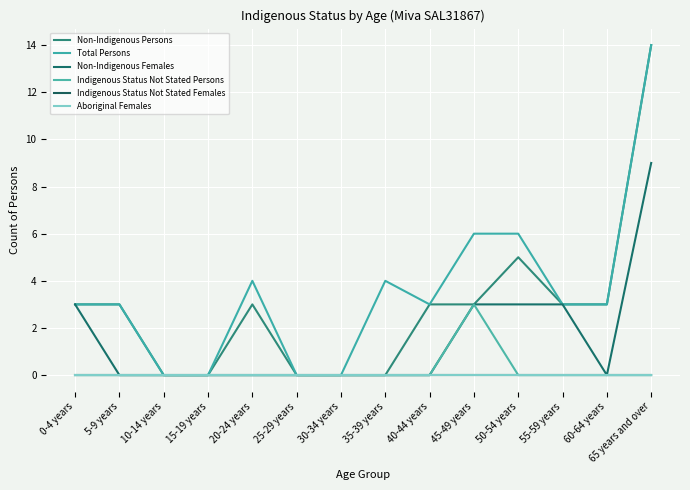

Between 60-64 years and 15-19 years, which is larger?

60-64 years